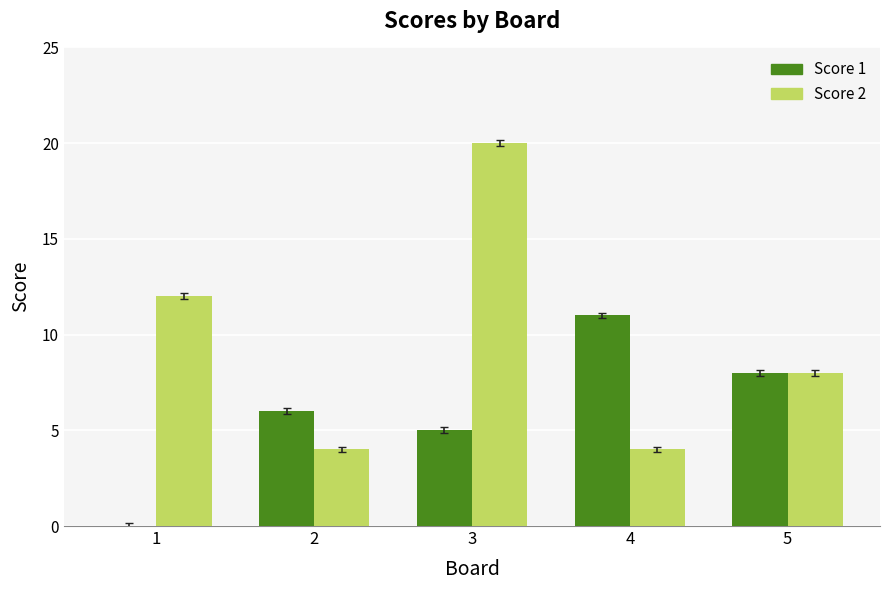

Reading left to right, what are all the values shown in this chart?

Score 1: 0	6	5	11	8
Score 2: 12	4	20	4	8